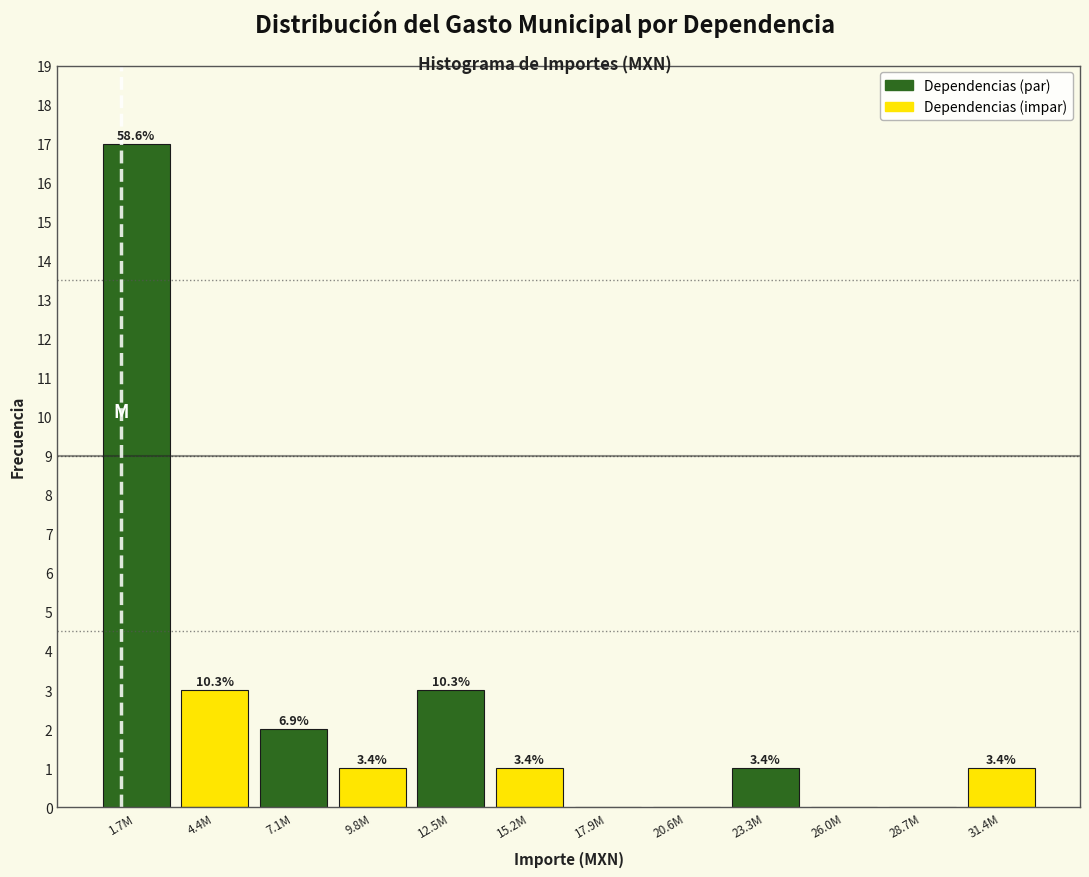

Are the bars horizontal?

No